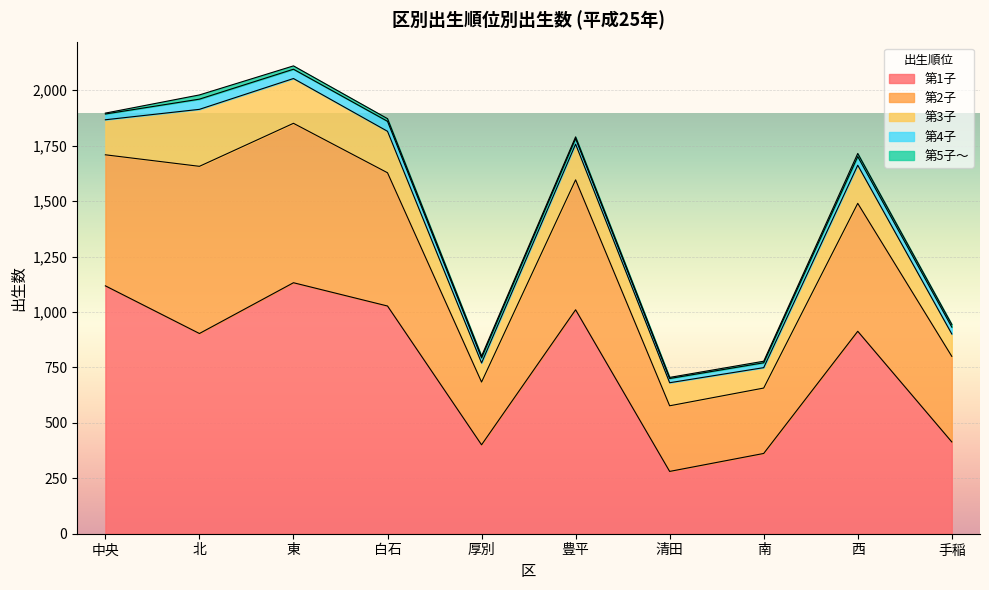

Where is the first local maximum for 第5子～?

北